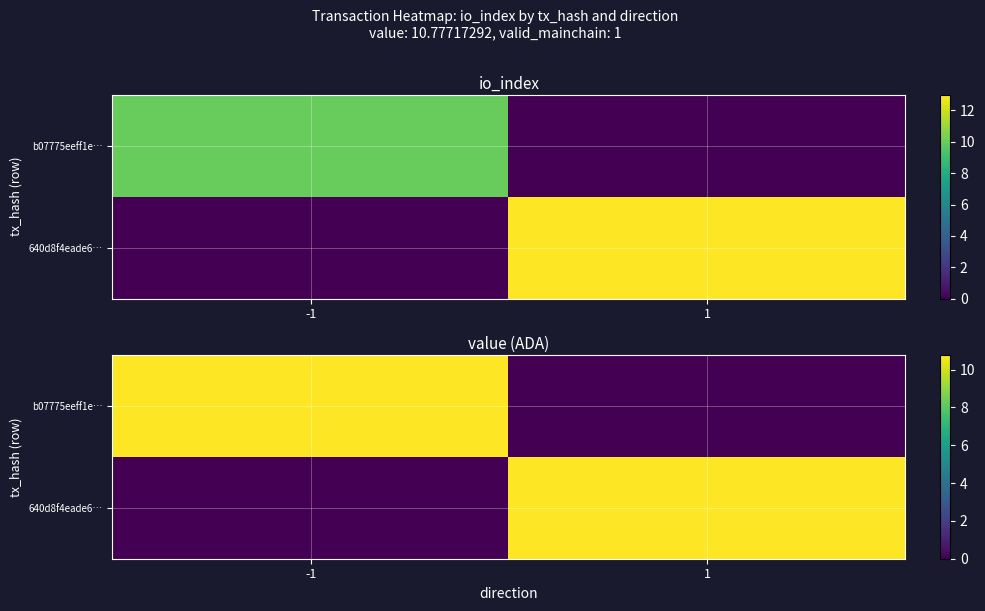

What is the greatest value displayed?

10.8